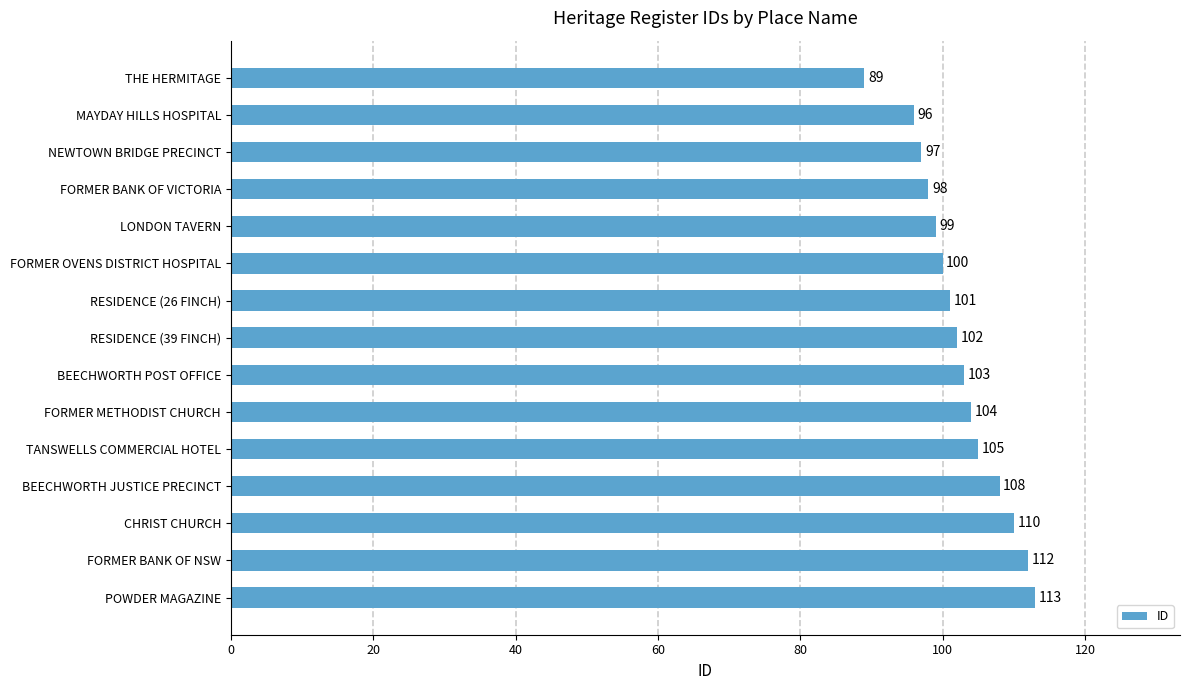

What is the greatest value displayed?

113